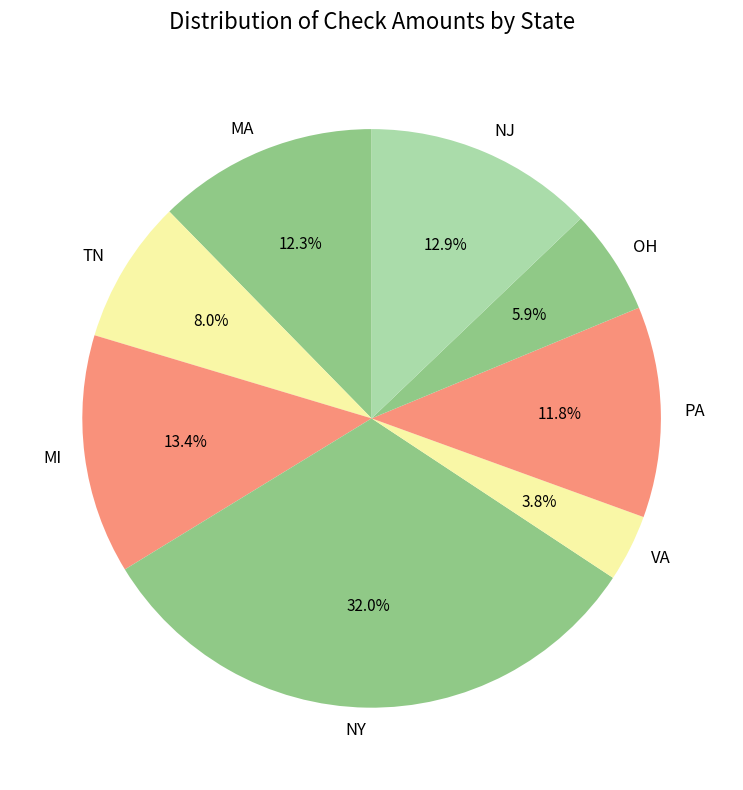

Which category has the biggest portion of the pie?

NY